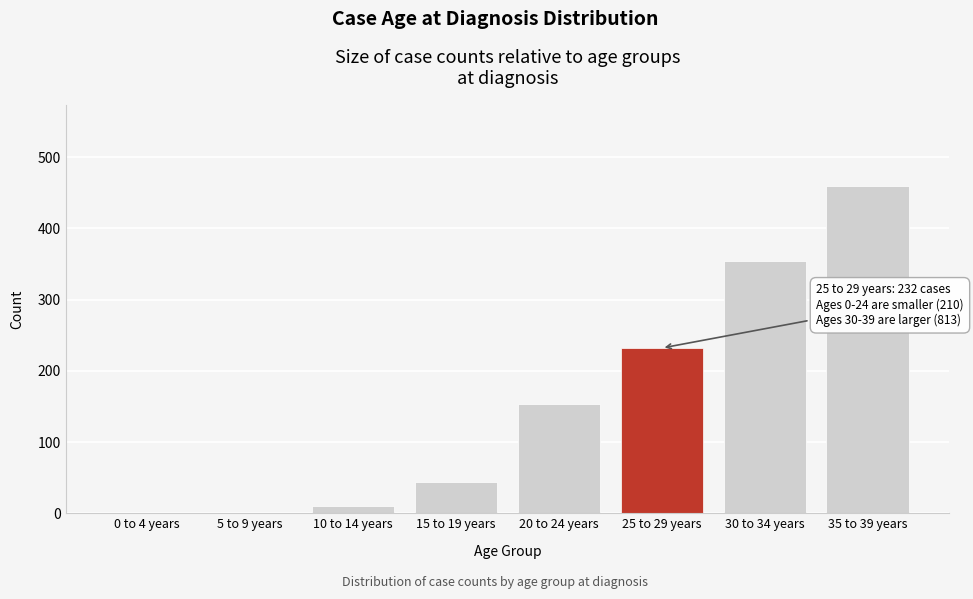

Reading left to right, what are all the values shown in this chart?

0 to 4 years=1	5 to 9 years=1	10 to 14 years=10	15 to 19 years=44	20 to 24 years=154	25 to 29 years=232	30 to 34 years=354	35 to 39 years=459